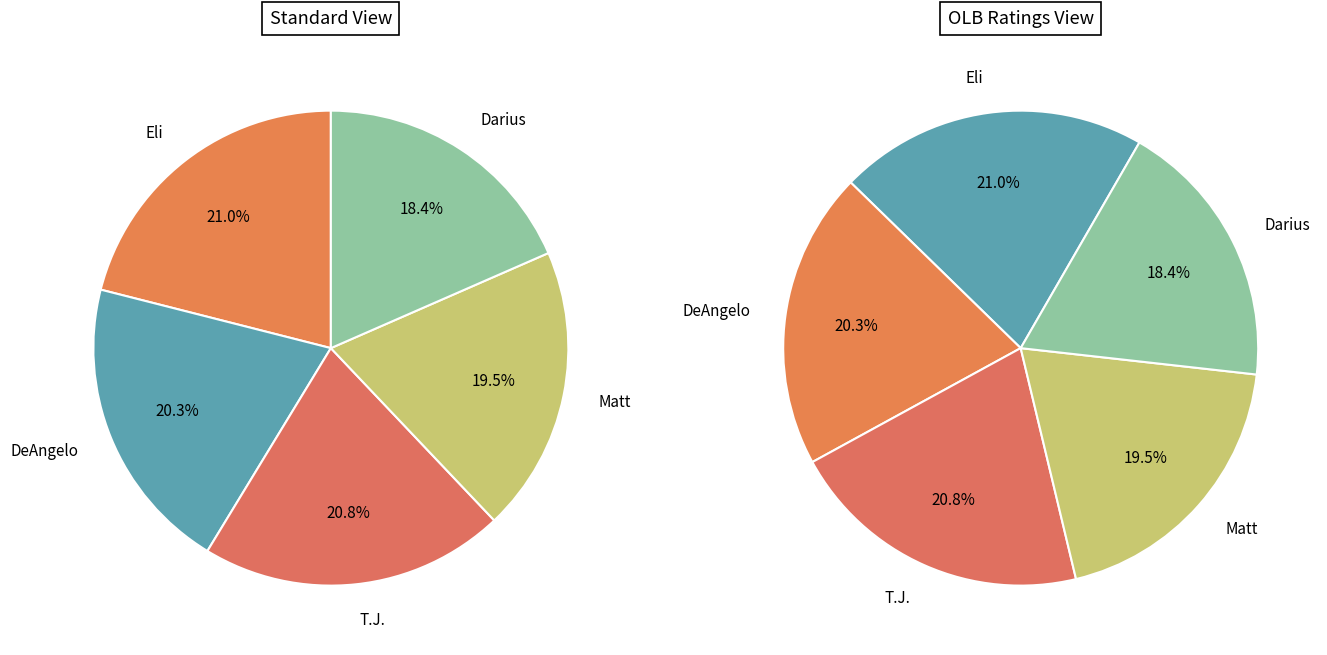

How many segments does this pie chart have?

5